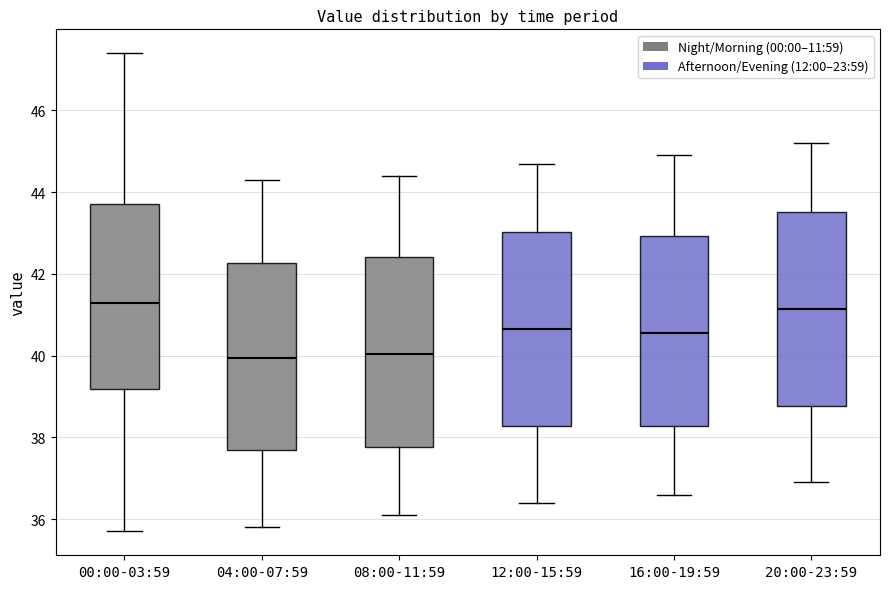

Reading left to right, transcribe this box plot: for each box, give where its median line is, the range the box spans, and where its two whiskers end, as read against the y-axis. The values are not printed on the chart, so give them approximately, as read against the axis.

00:00-03:59: median 41.4, box 39.2 to 43.8, whiskers 35.8 to 47.4
04:00-07:59: median 40.0, box 37.8 to 42.2, whiskers 35.8 to 44.4
08:00-11:59: median 40.0, box 37.8 to 42.4, whiskers 36.2 to 44.4
12:00-15:59: median 40.6, box 38.2 to 43.0, whiskers 36.4 to 44.8
16:00-19:59: median 40.6, box 38.2 to 43.0, whiskers 36.6 to 45.0
20:00-23:59: median 41.2, box 38.8 to 43.6, whiskers 37.0 to 45.2